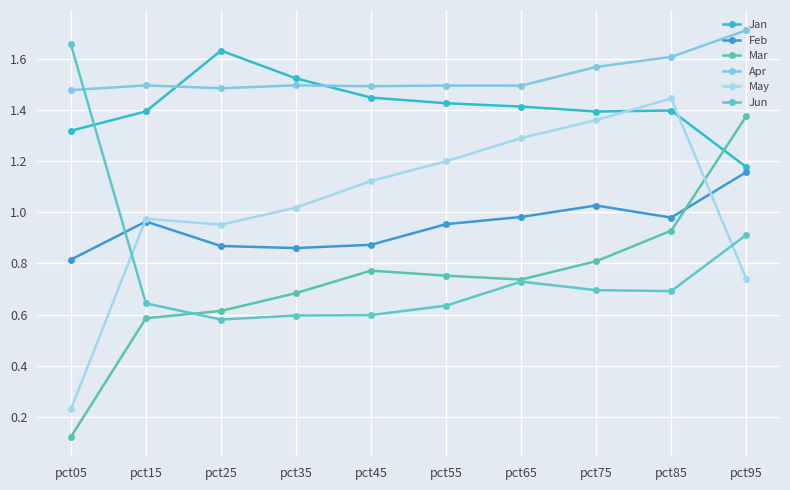

Which category has the highest value in the Jan series?

pct25